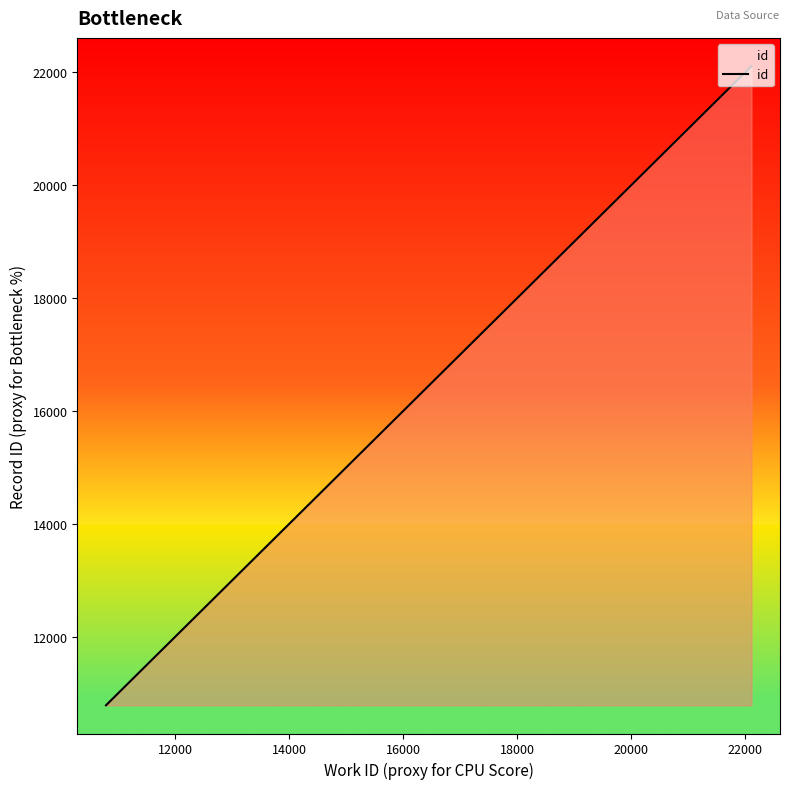

What is the difference between the second highest and minimum values?

1185